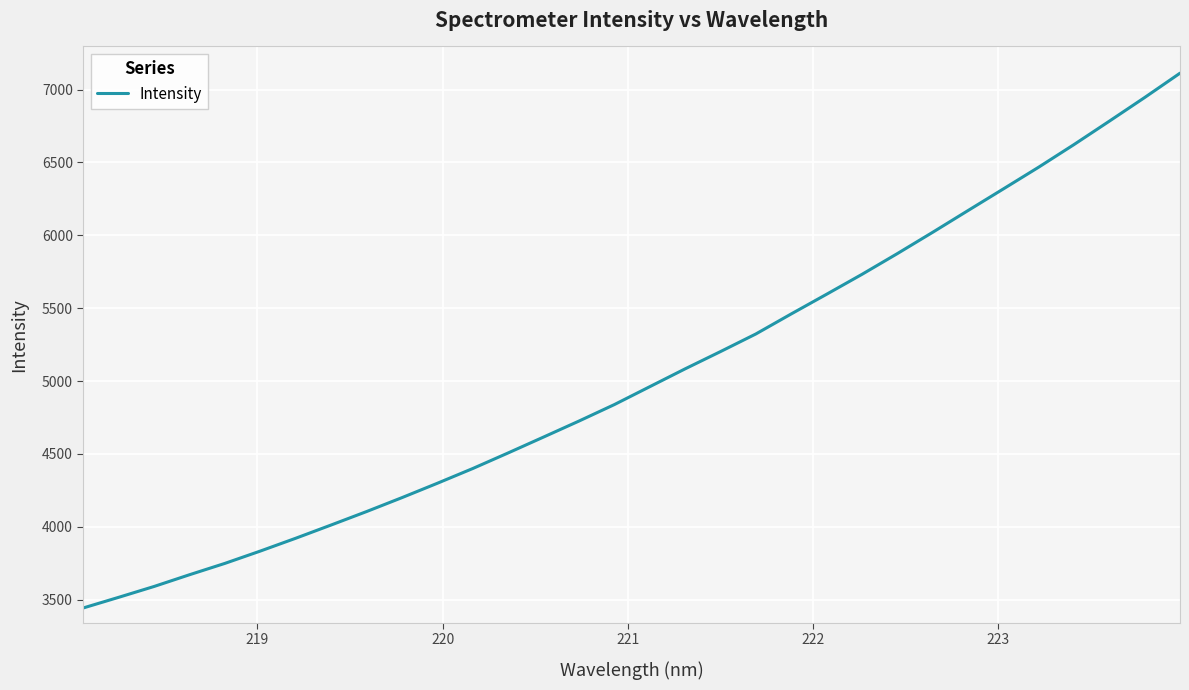

What is the maximum value shown in the chart?

7112.0